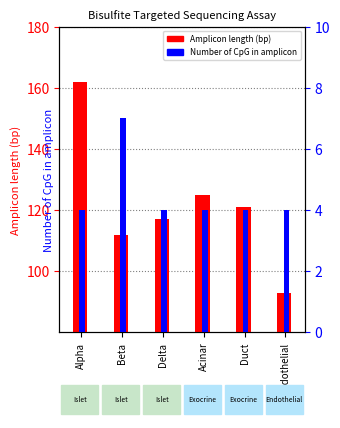

What position from the left is Beta?

2